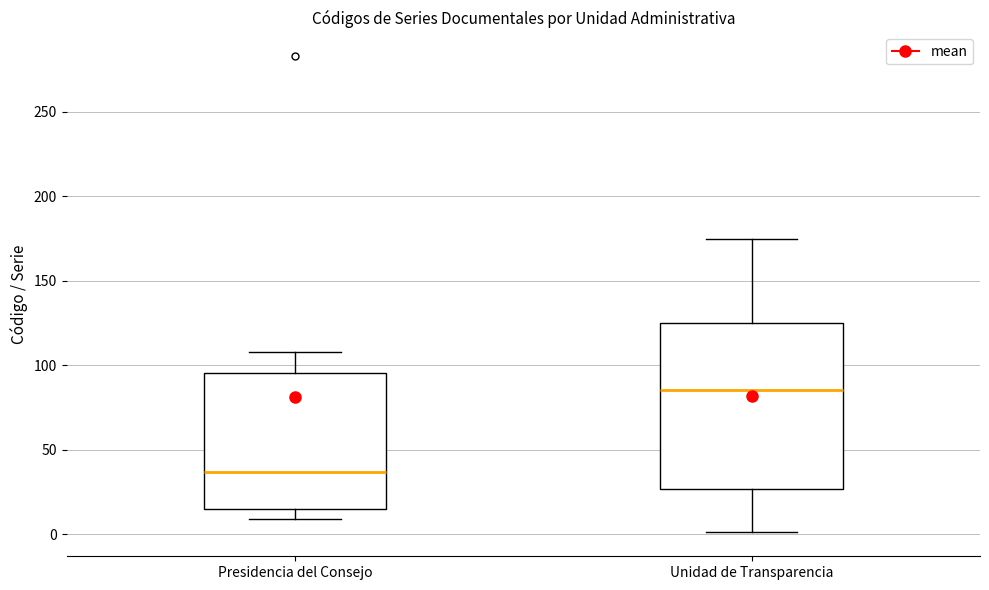

Reading left to right, read every box against the y-axis: the position of its median line, the range the box covers, and the ends of its whiskers. The values are not printed on the chart, so give them approximately, as read against the axis.

Presidencia del Consejo: median 35, box 15 to 95, whiskers 10 to 110
Unidad de Transparencia: median 85, box 25 to 125, whiskers 0 to 175